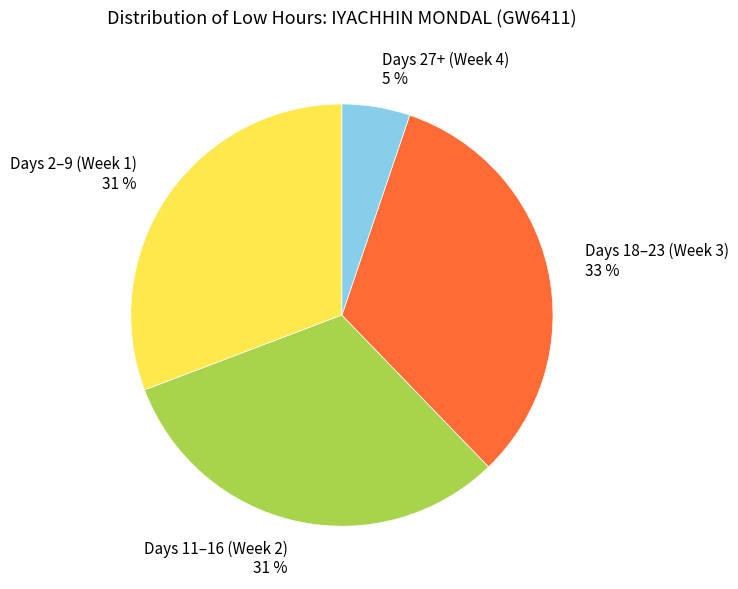

Is it true that Days 18–23 (Week 3) 33 % is 39% of the pie?

False